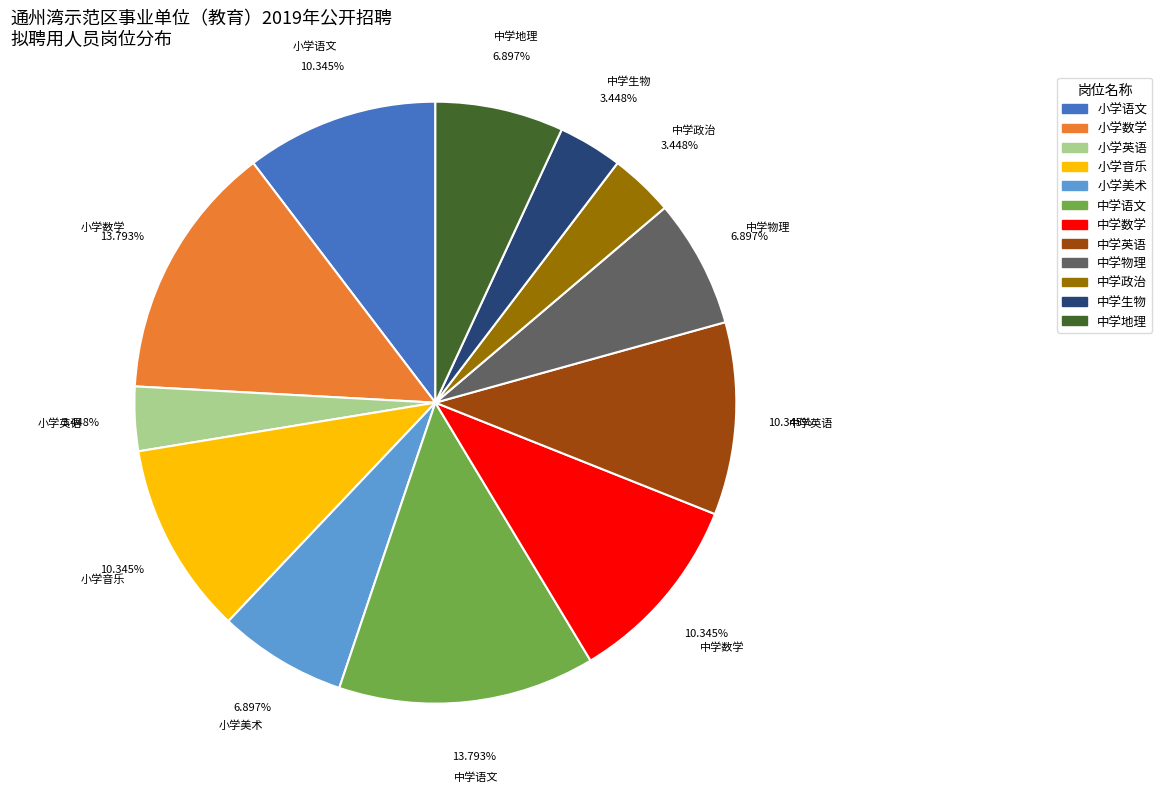

To the nearest percent, what is the combined percentage of 小学音乐 and 小学美术?

17%